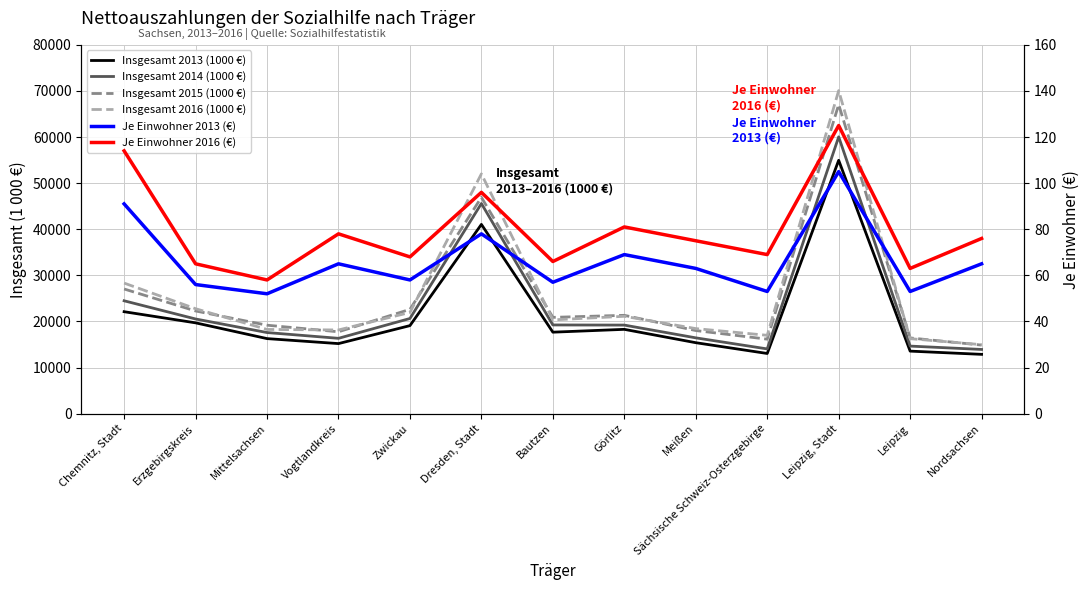

Reading right to left, transcribe all the data shown in this chart.

Insgesamt 2013 (1000 €): Nordsachsen=12861	Leipzig=13560	Leipzig, Stadt=54958	Sächsische Schweiz-Osterzgebirge=13049	Meißen=15388	Görlitz=18284	Bautzen=17671	Dresden, Stadt=41049	Zwickau=19092	Vogtlandkreis=15192	Mittelsachsen=16275	Erzgebirgskreis=19695	Chemnitz, Stadt=22112
Insgesamt 2014 (1000 €): Nordsachsen=13925	Leipzig=14651	Leipzig, Stadt=60037	Sächsische Schweiz-Osterzgebirge=14038	Meißen=16440	Görlitz=19207	Bautzen=19238	Dresden, Stadt=45575	Zwickau=20638	Vogtlandkreis=16337	Mittelsachsen=17589	Erzgebirgskreis=20533	Chemnitz, Stadt=24479
Insgesamt 2015 (1000 €): Nordsachsen=14868	Leipzig=16422	Leipzig, Stadt=67055	Sächsische Schweiz-Osterzgebirge=16152	Meißen=18025	Görlitz=21326	Bautzen=20885	Dresden, Stadt=46920	Zwickau=22620	Vogtlandkreis=17753	Mittelsachsen=19184	Erzgebirgskreis=22270	Chemnitz, Stadt=27039
Insgesamt 2016 (1000 €): Nordsachsen=14963	Leipzig=16263	Leipzig, Stadt=70072	Sächsische Schweiz-Osterzgebirge=16990	Meißen=18448	Görlitz=21115	Bautzen=20342	Dresden, Stadt=52007	Zwickau=21952	Vogtlandkreis=18150	Mittelsachsen=18262	Erzgebirgskreis=22760	Chemnitz, Stadt=28319
Je Einwohner 2013 (€): Nordsachsen=65	Leipzig=53	Leipzig, Stadt=105	Sächsische Schweiz-Osterzgebirge=53	Meißen=63	Görlitz=69	Bautzen=57	Dresden, Stadt=78	Zwickau=58	Vogtlandkreis=65	Mittelsachsen=52	Erzgebirgskreis=56	Chemnitz, Stadt=91
Je Einwohner 2016 (€): Nordsachsen=76	Leipzig=63	Leipzig, Stadt=125	Sächsische Schweiz-Osterzgebirge=69	Meißen=75	Görlitz=81	Bautzen=66	Dresden, Stadt=96	Zwickau=68	Vogtlandkreis=78	Mittelsachsen=58	Erzgebirgskreis=65	Chemnitz, Stadt=114